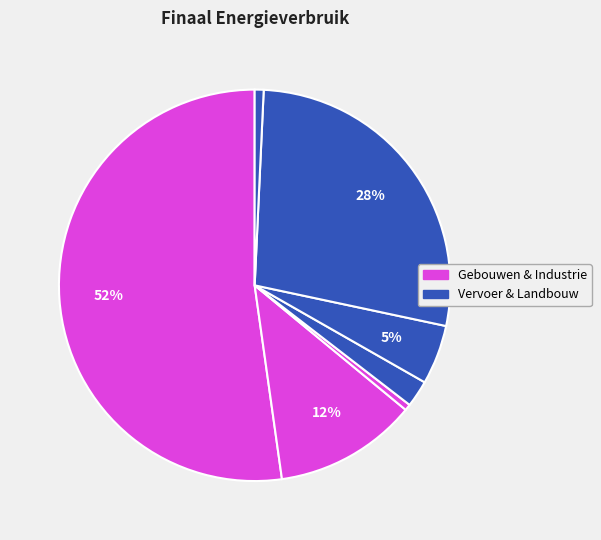

How many segments does this pie chart have?

7